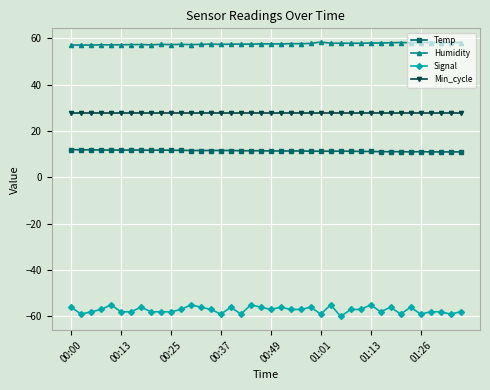

Rank the series by their maximum value, from highest to lowest.

Humidity, Min_cycle, Temp, Signal